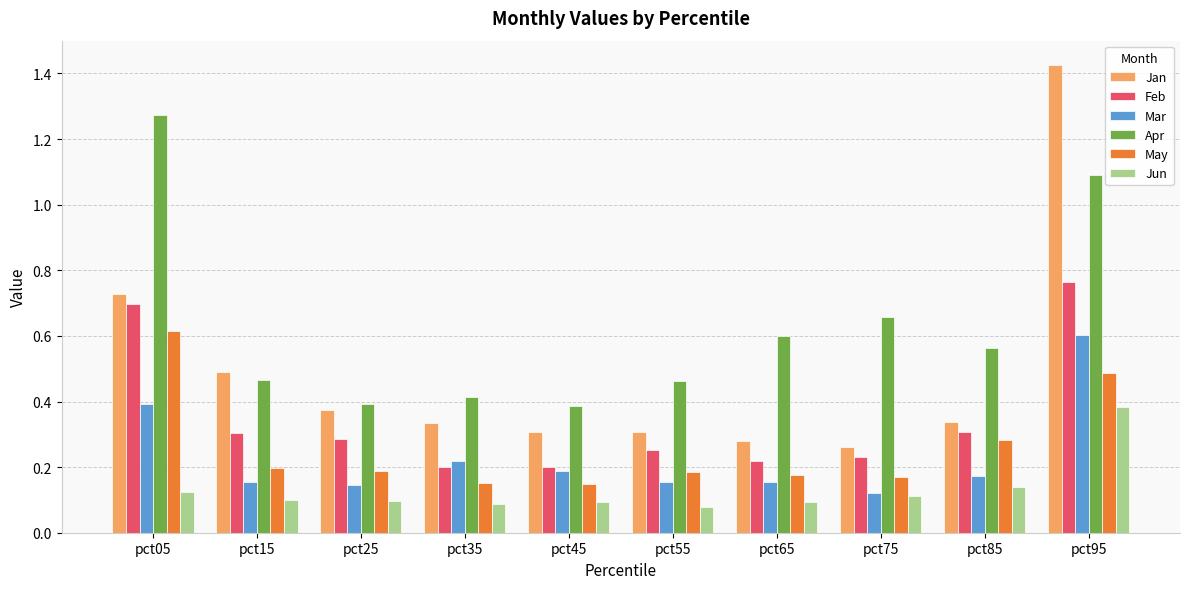

The value of Feb at pct75 is 0.3. True or false?

False